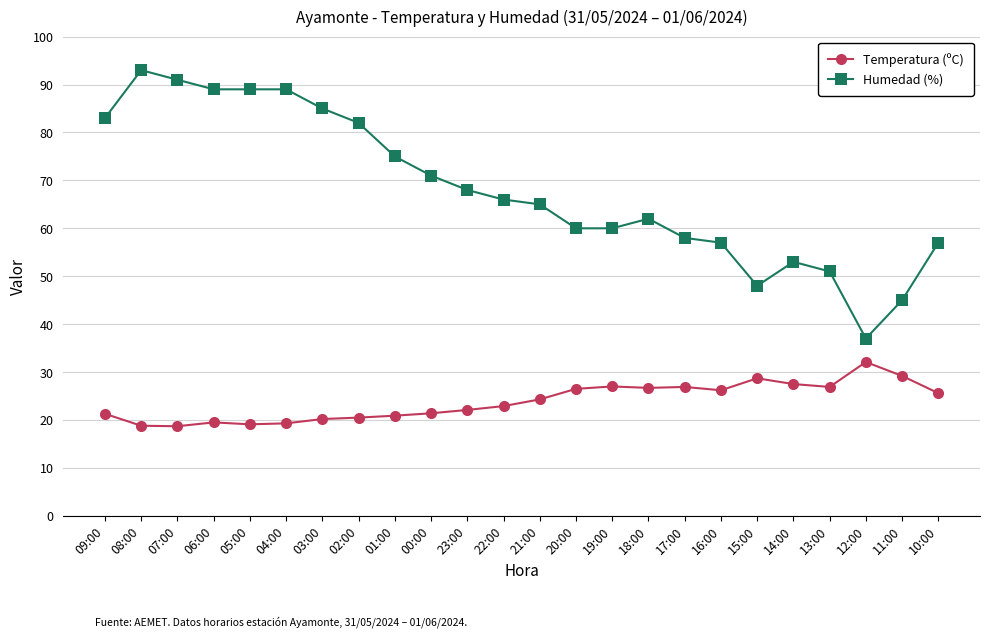

List the series in order of their peak value, lowest first.

Temperatura (ºC), Humedad (%)